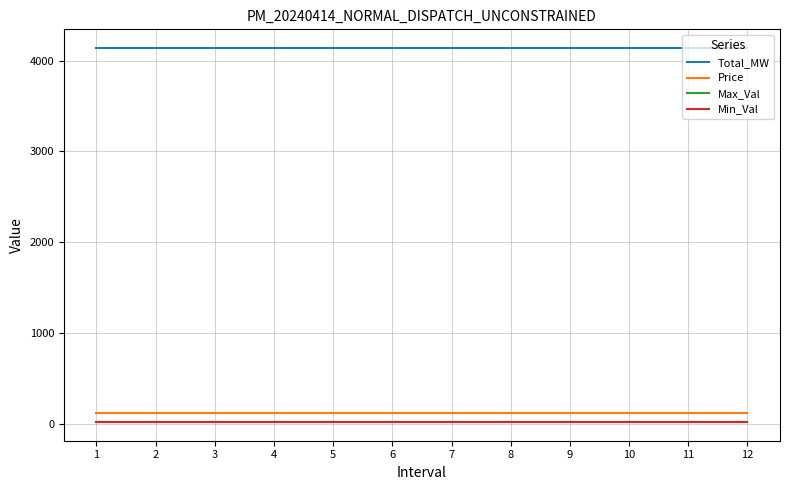

What is the total value across all series at 4?

4299.0